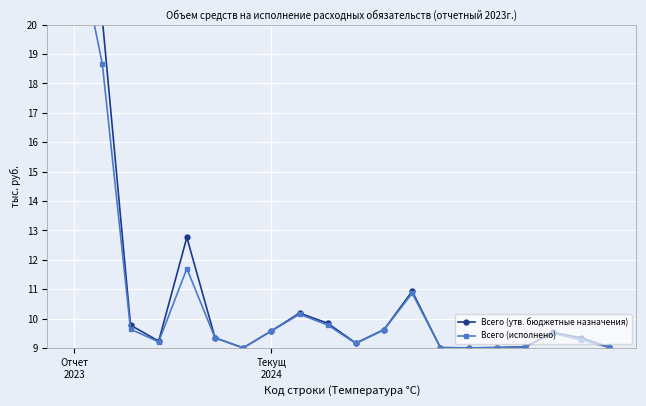

Rank the series at 17 from highest to lowest value.

Всего (утв. бюджетные назначения), Всего (исполнено)